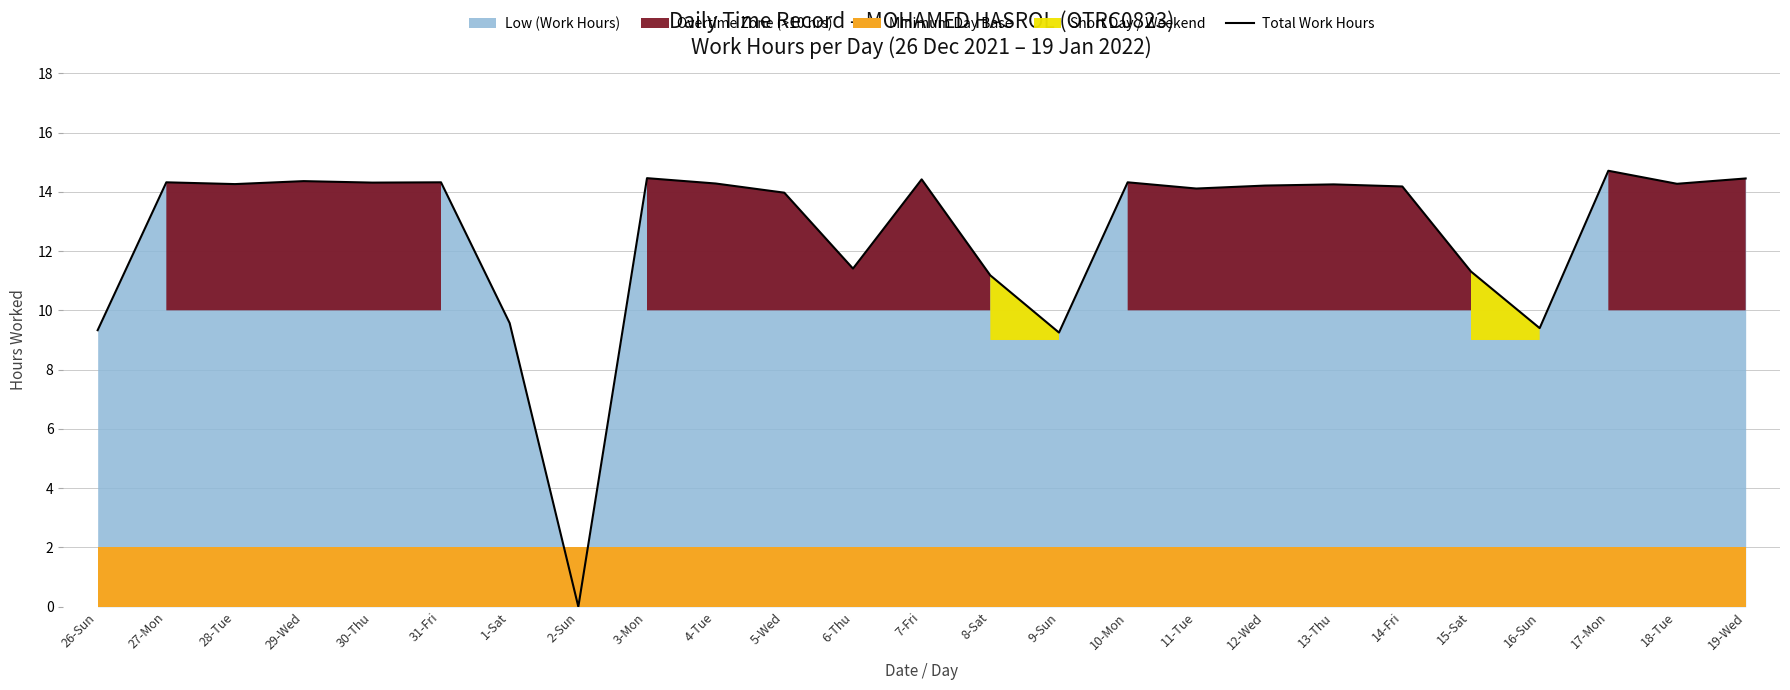

What is the difference between the second highest and second lowest values?

5.2